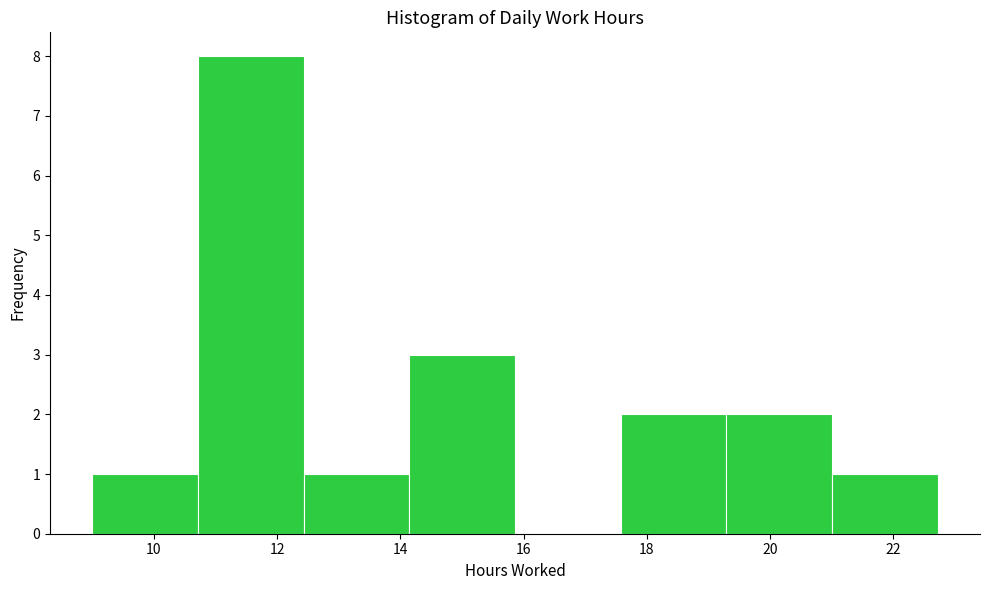

Reading left to right, transcribe this chart: for each bar, give the range it covers on the x-axis and its height. Neither the bar edges nor the heights are printed on the chart, so give them approximately, as read against the axes.

9.0 to 10.8: 1
10.8 to 12.4: 8
12.4 to 14.2: 1
14.2 to 15.8: 3
15.8 to 17.6: 0
17.6 to 19.2: 2
19.2 to 21.0: 2
21.0 to 22.8: 1